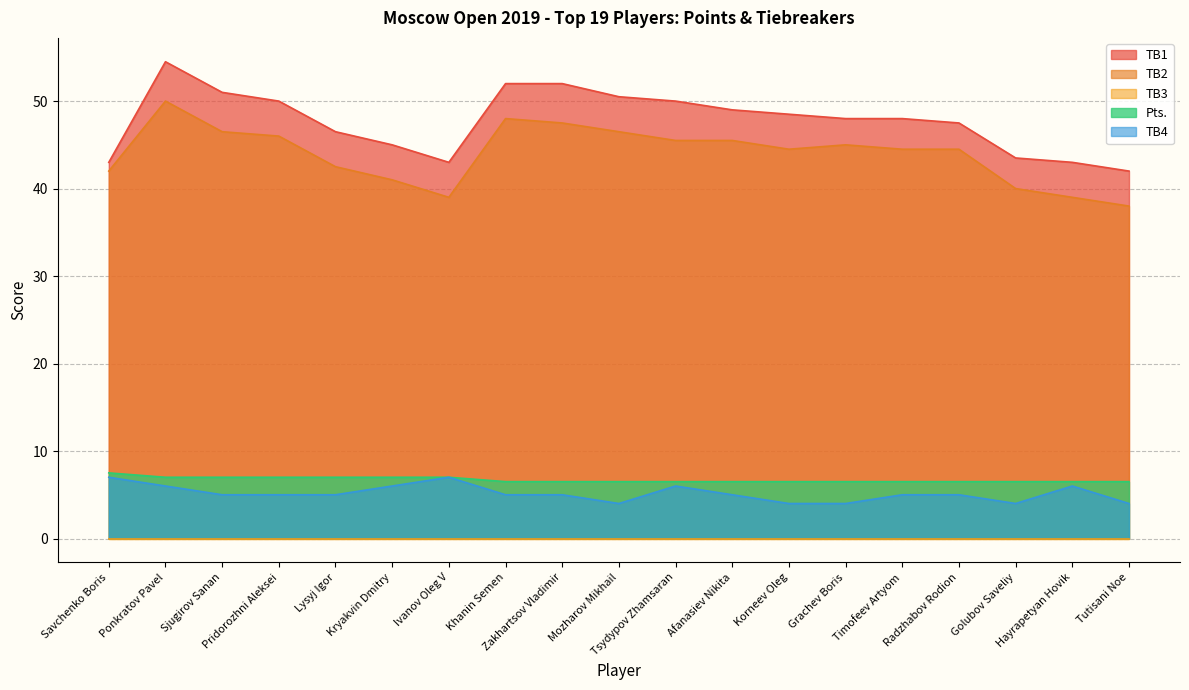

Does the chart have visible grid lines?

Yes